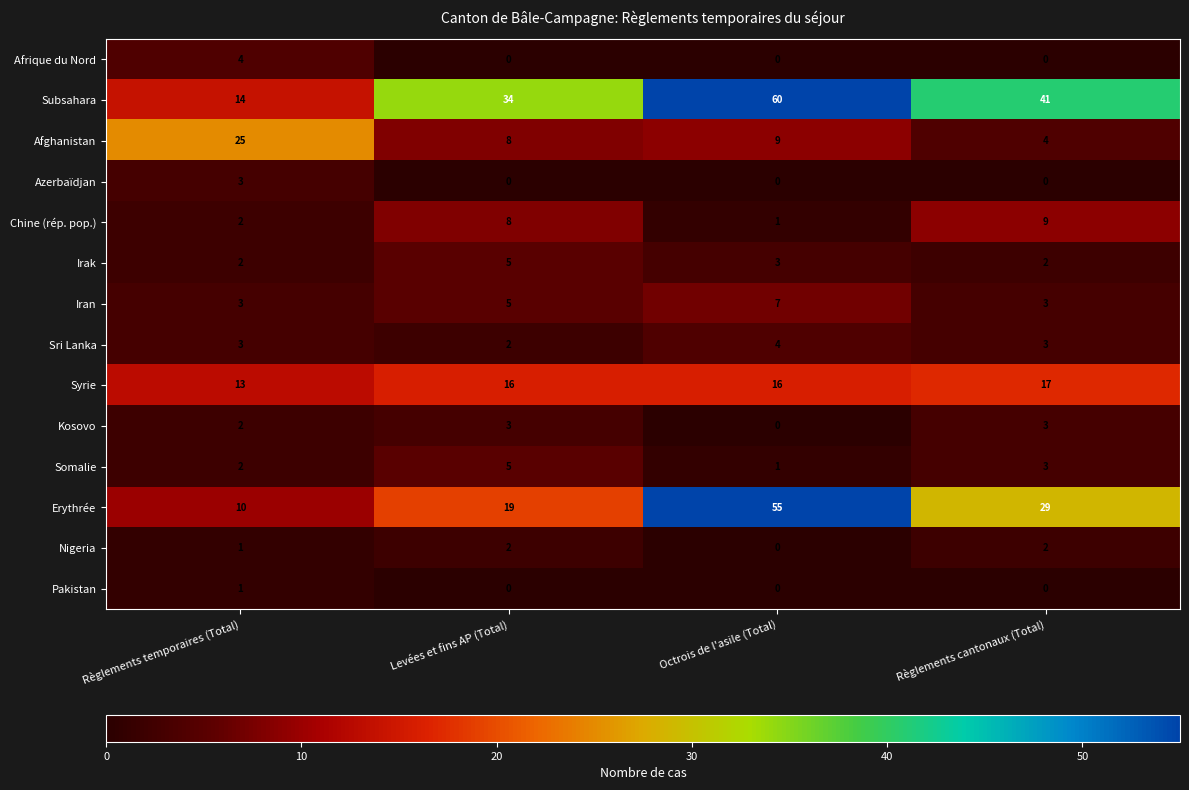

Between Règlements temporaires (Total) and Levées et fins AP (Total), which series saw the biggest shift?

Subsahara